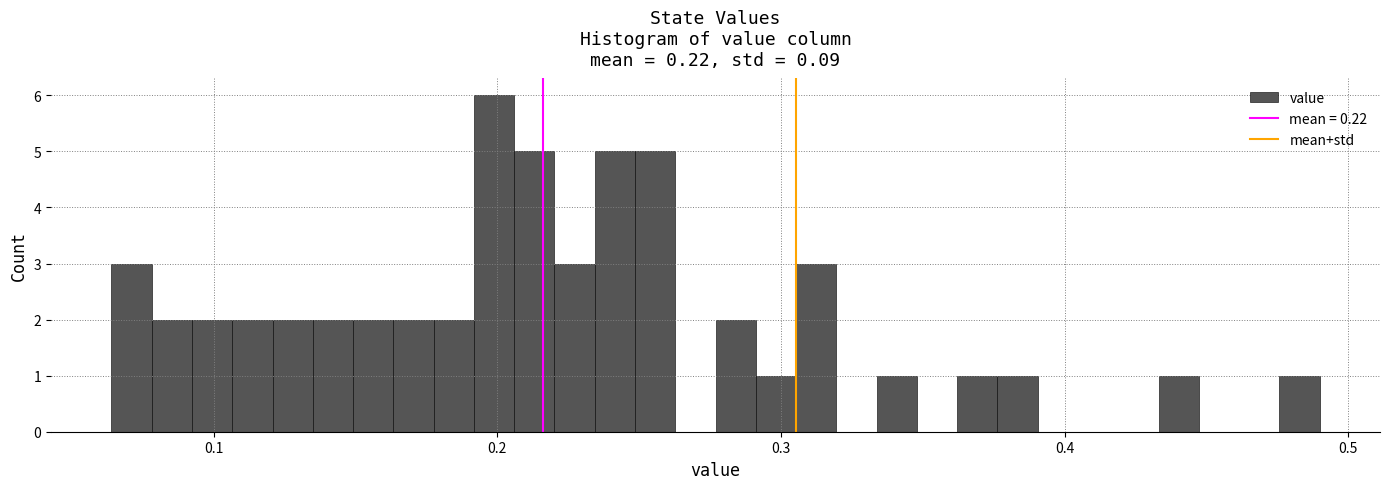

Read against the x-axis, roughly where is the centre of the tallest bar?

0.20